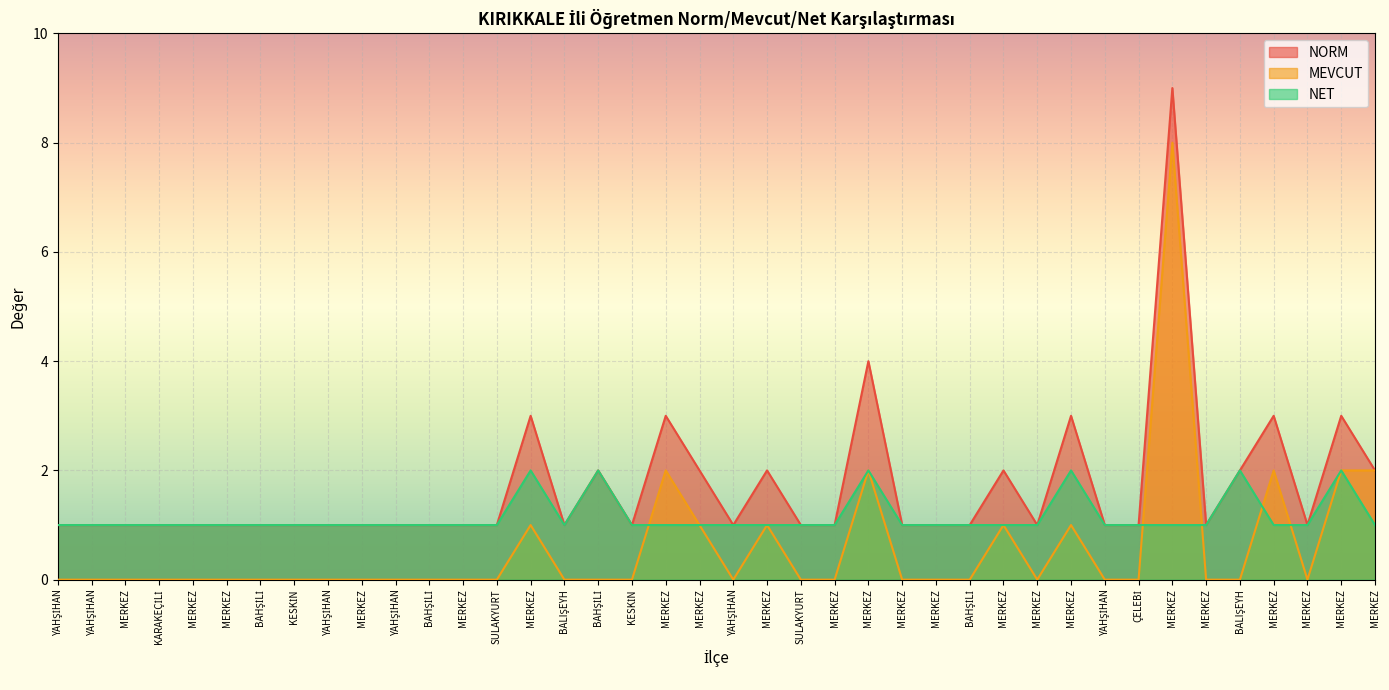

What is the average value of the NET series?

1